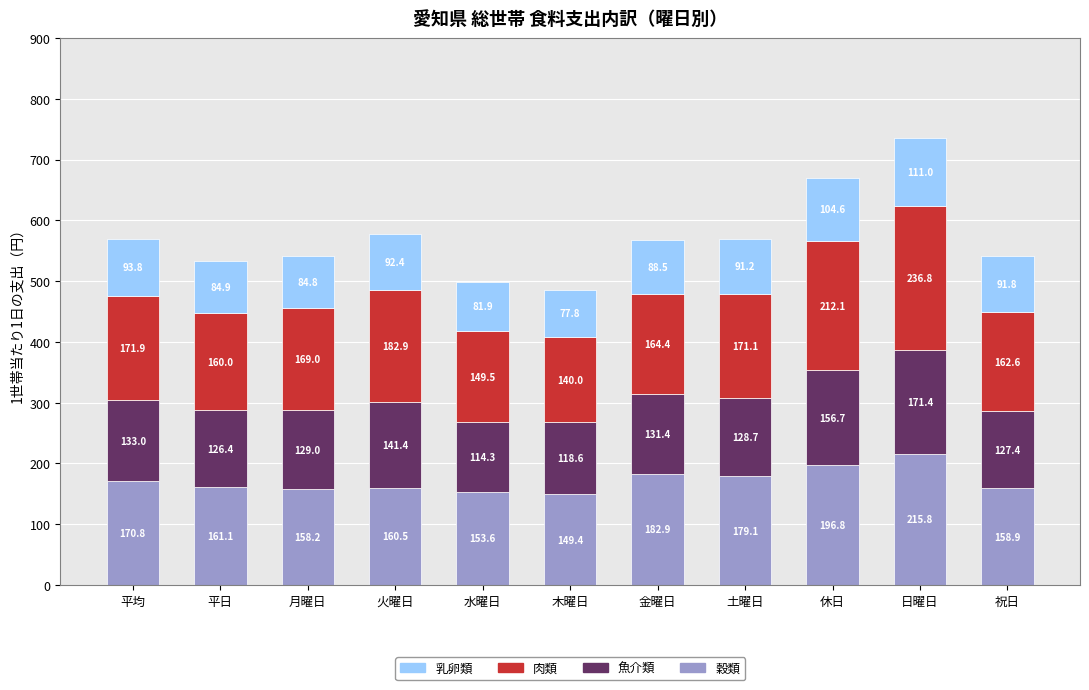

Which category has the highest value in the 穀類 series?

日曜日